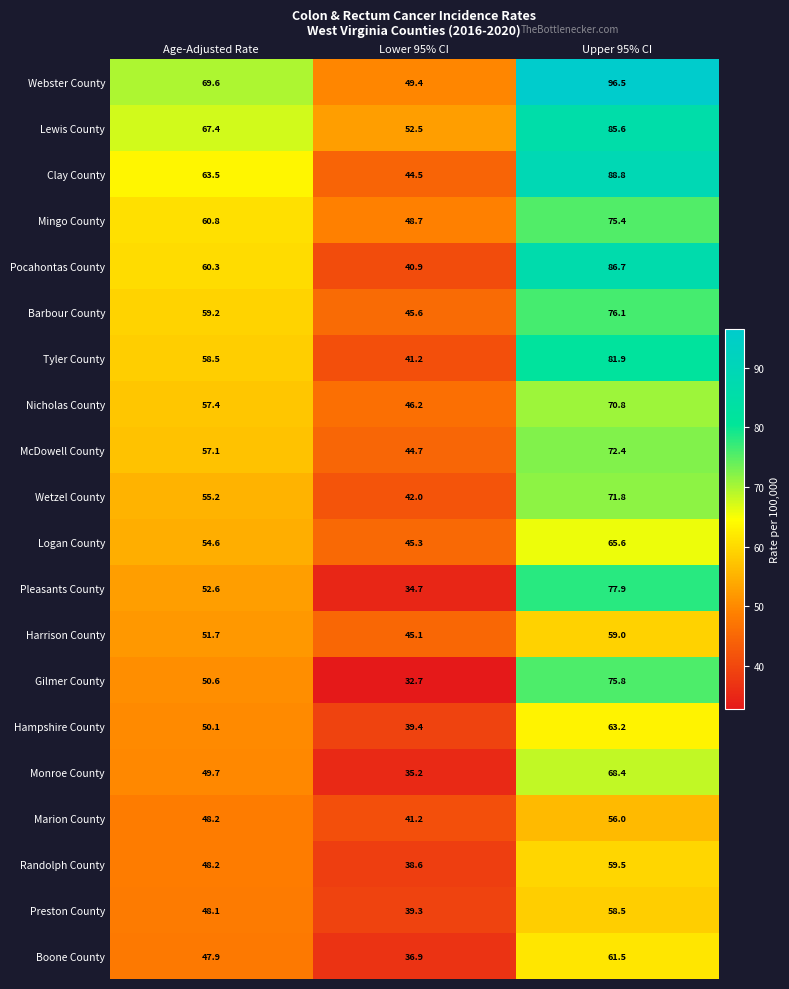

At which label does Clay County reach its minimum?

Lower 95% CI